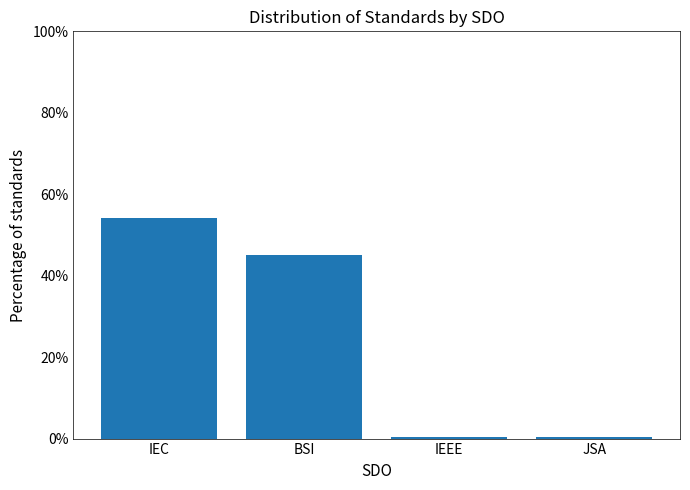

True or false: the data shows 14.8 at BSI.

False